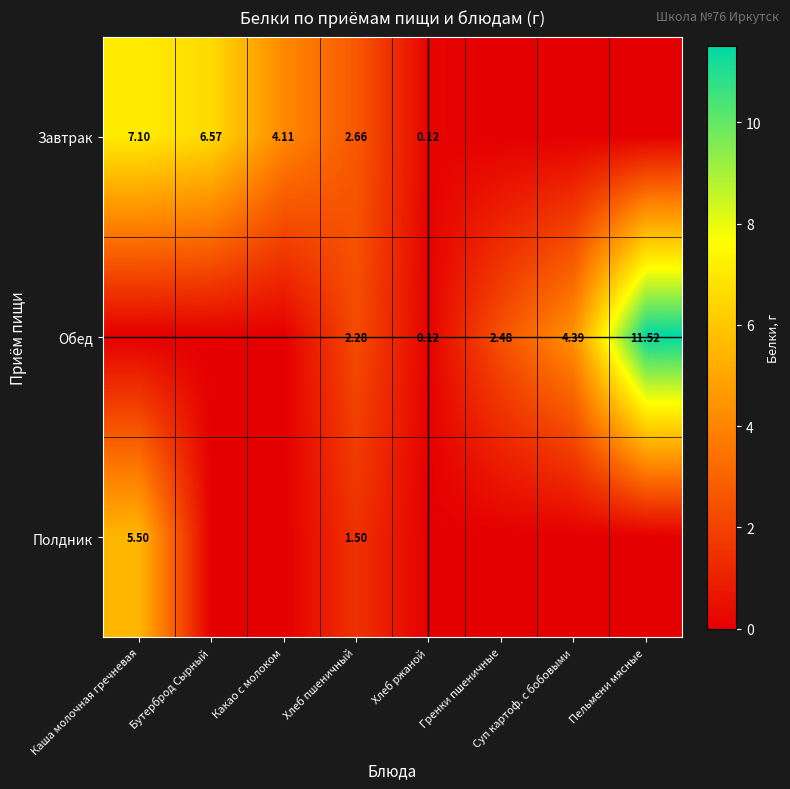

What is the approximate value of Обед at Гренки пшеничные?

2.5